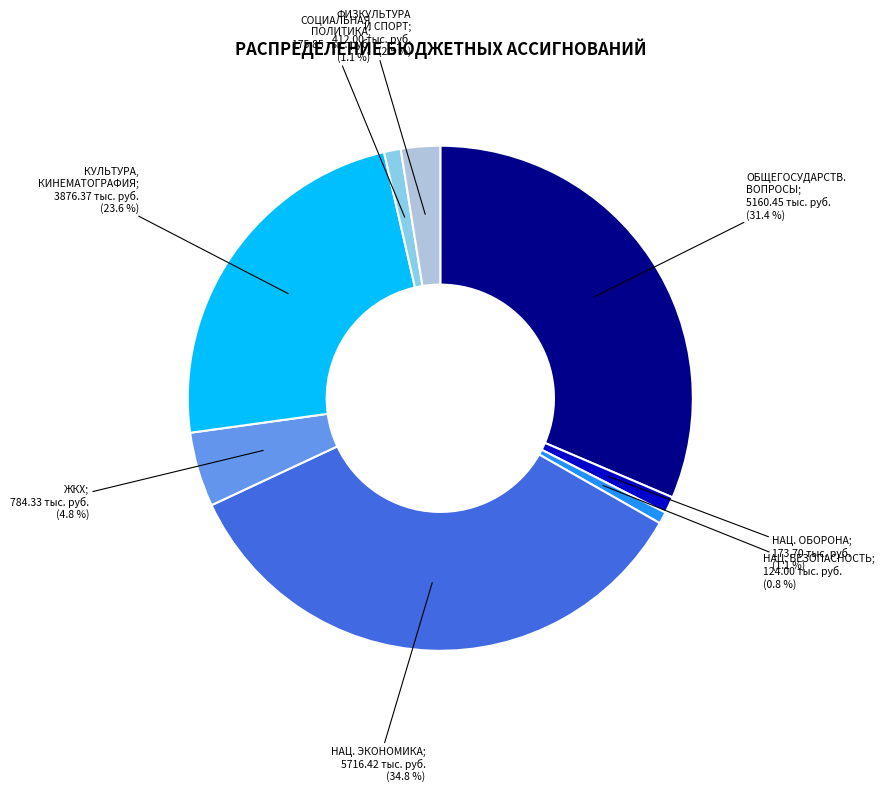

Is there a majority slice in this chart?

No